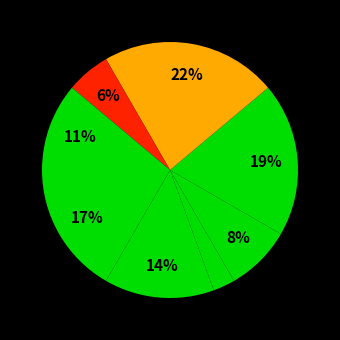

Is there any slice that represents more than half of the pie?

No